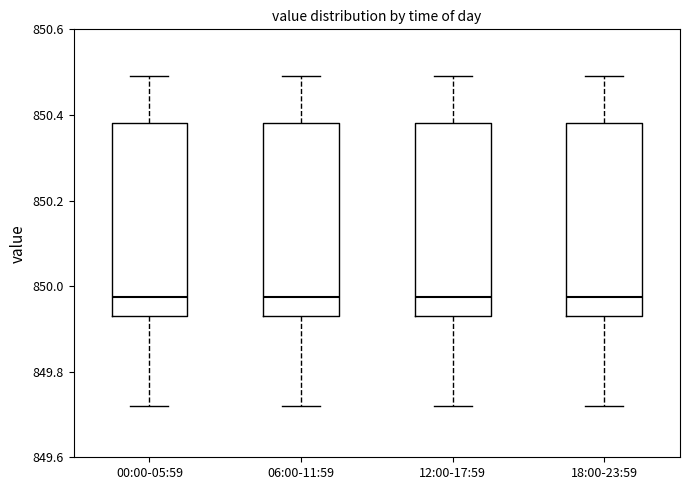

Where does the lower whisker of the box for 06:00-11:59 end on the y-axis? The values are not printed on the chart, so give them approximately, as read against the axis.

849.72